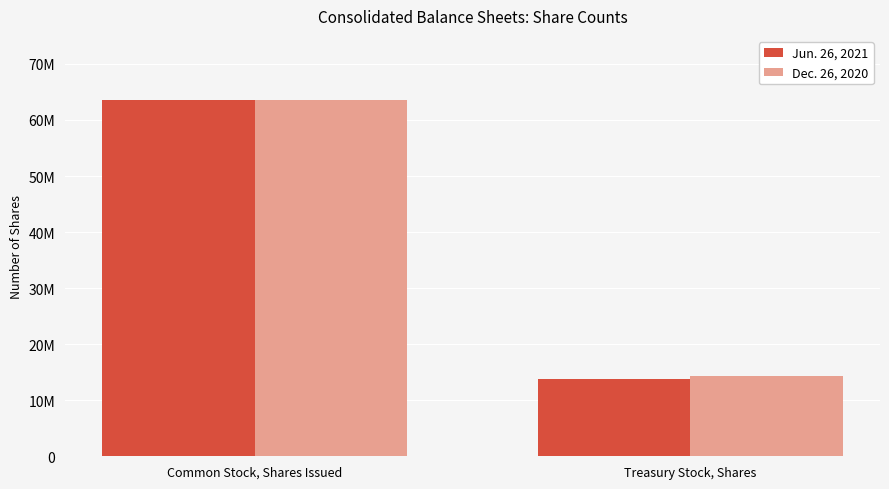

Read the Jun. 26, 2021 value at Common Stock, Shares Issued.

63607090